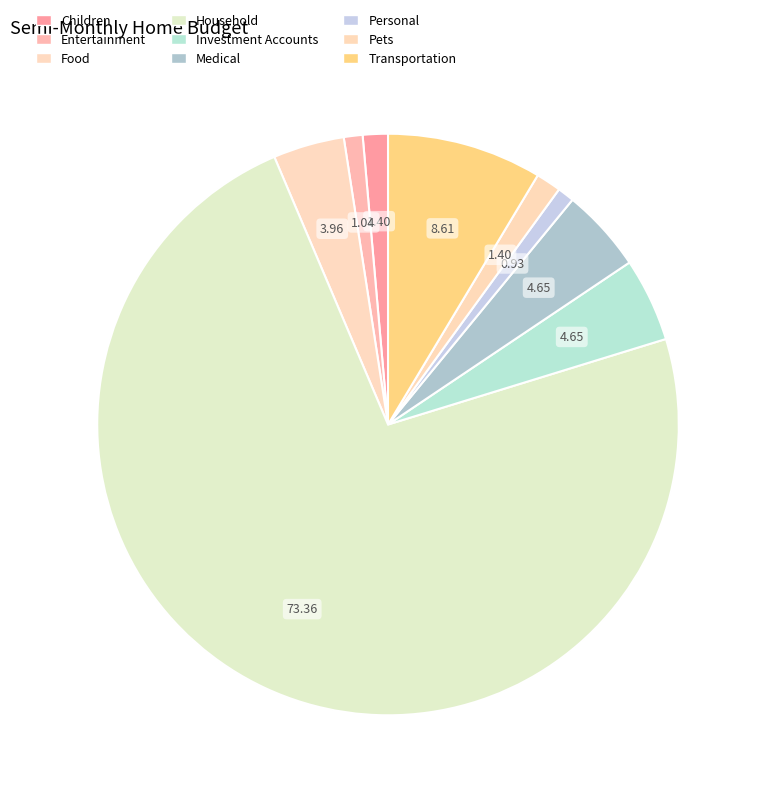

How many slices are in this pie chart?

9